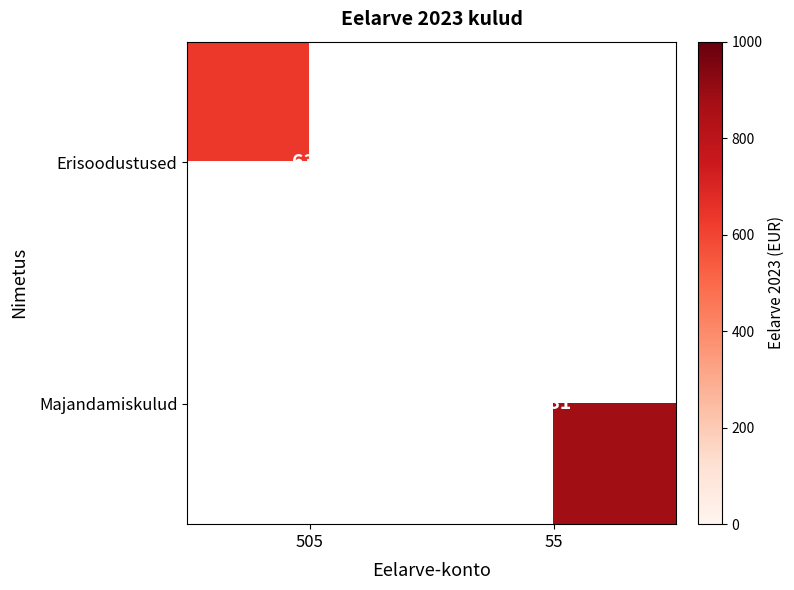

The Erisoodustused series shows 634 at 505. True or false?

True